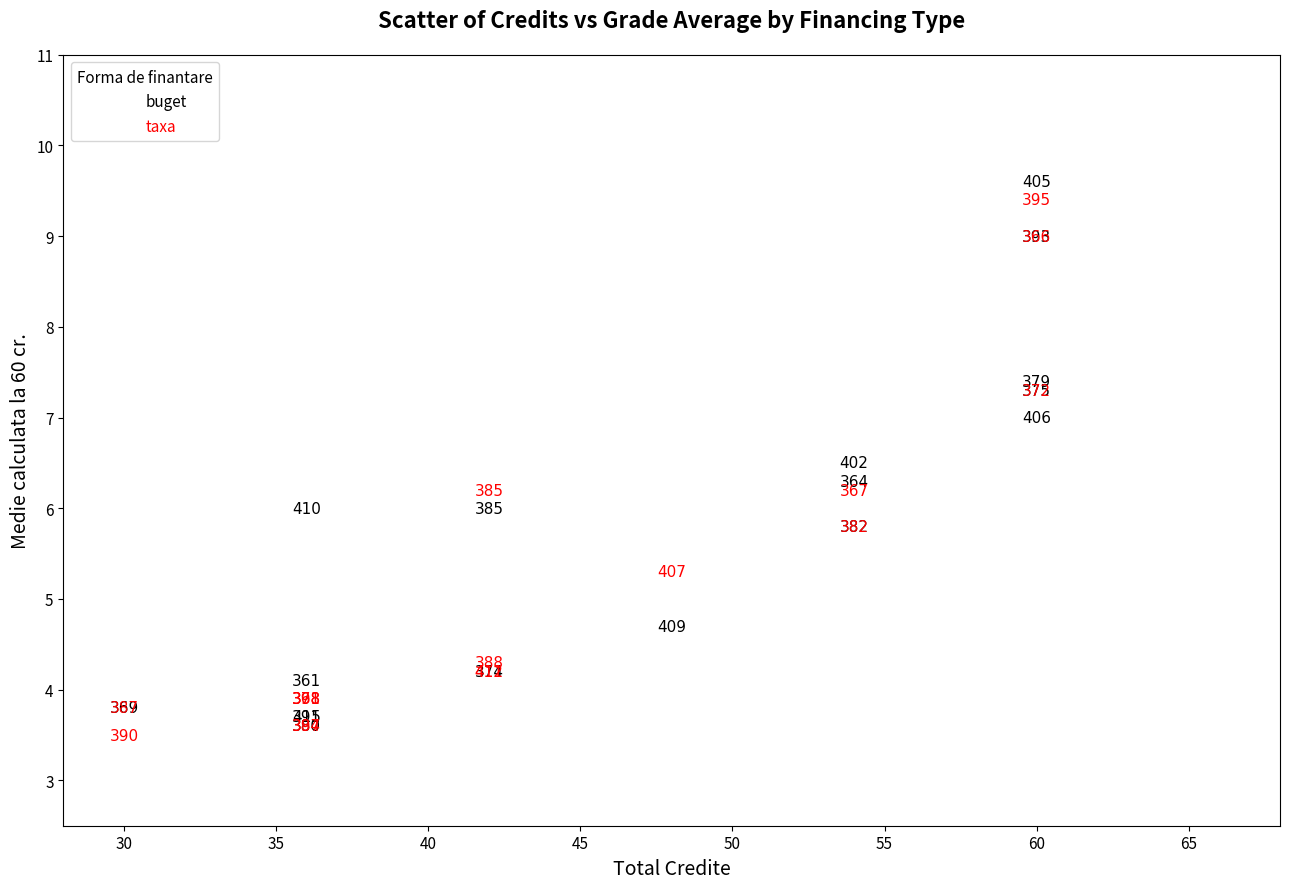

Which series contains the highest Y value?

buget